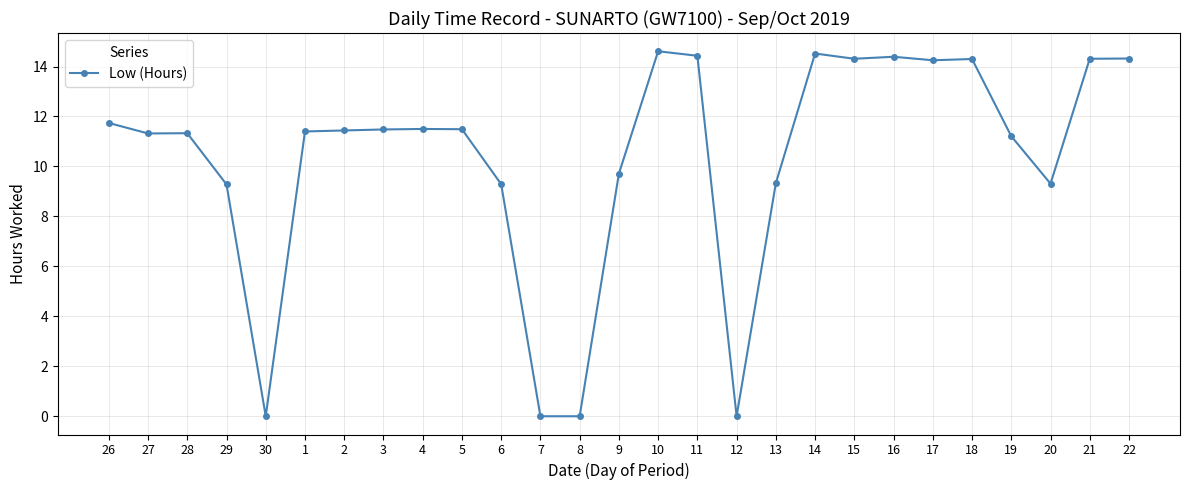

At which label does the data first exceed 11?

26